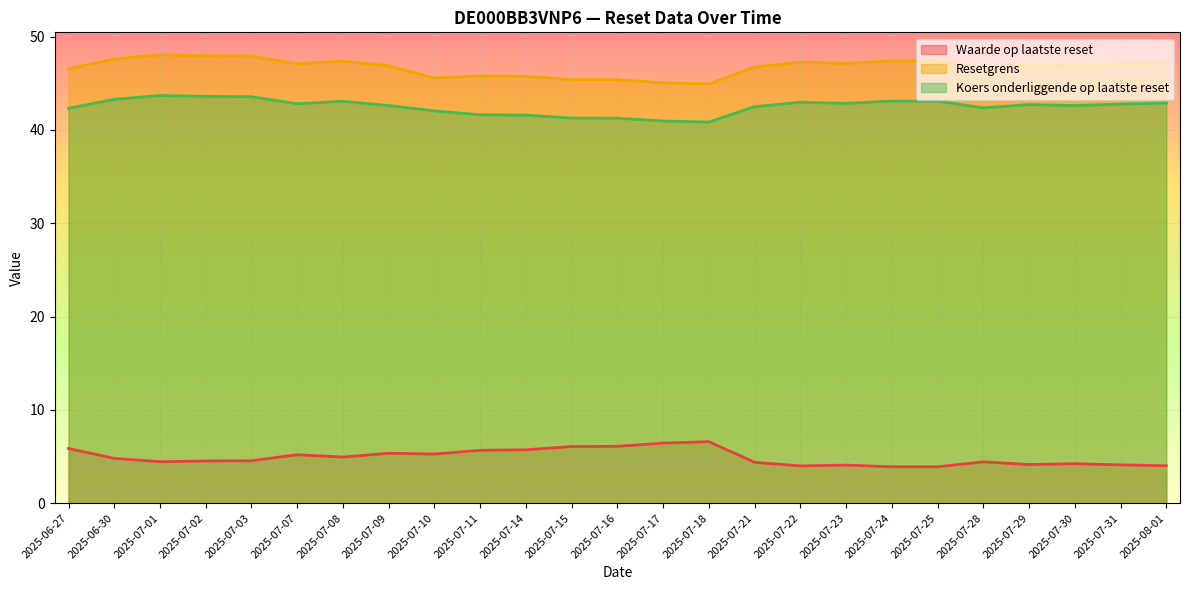

Which series has the largest total across all categories?

Resetgrens